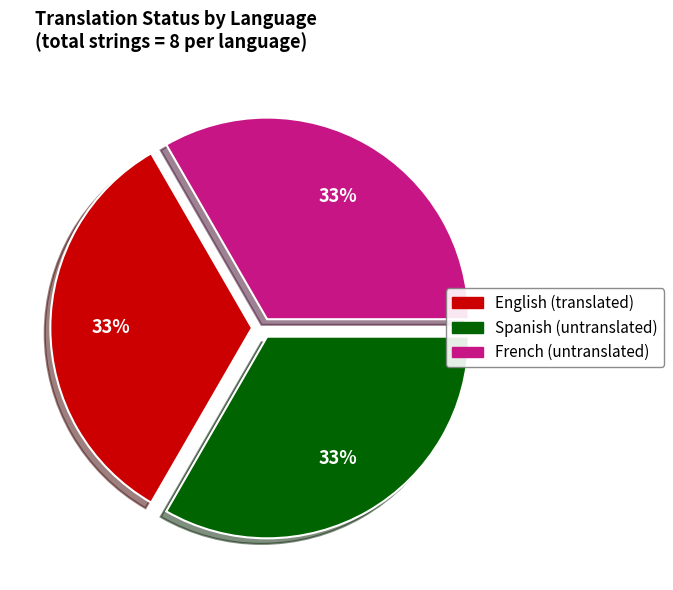

What percentage is the English slice, to the nearest percent?

33%